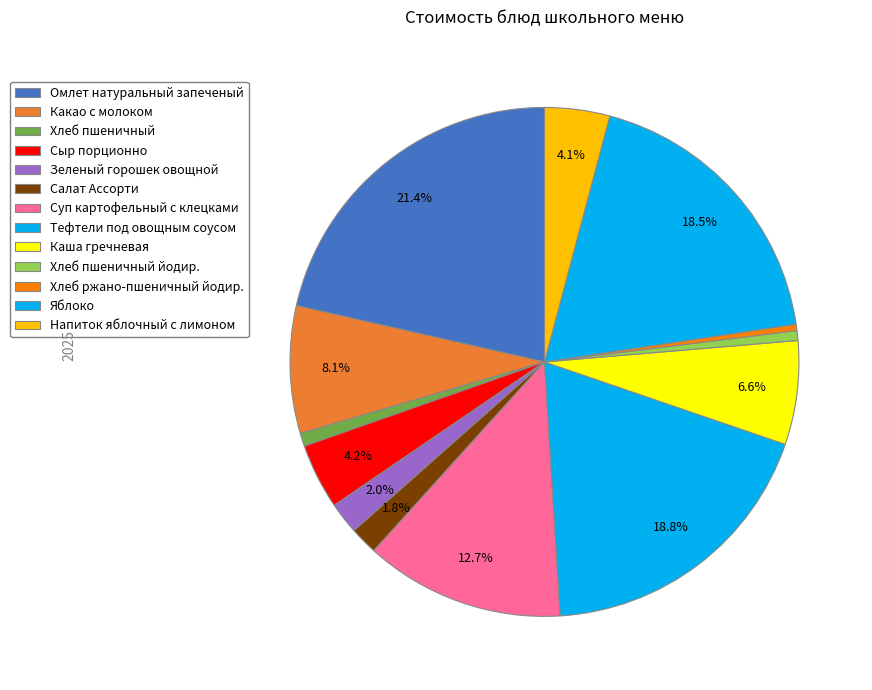

Is the sum of Сыр порционно and Омлет натуральный запеченый greater than half?

No